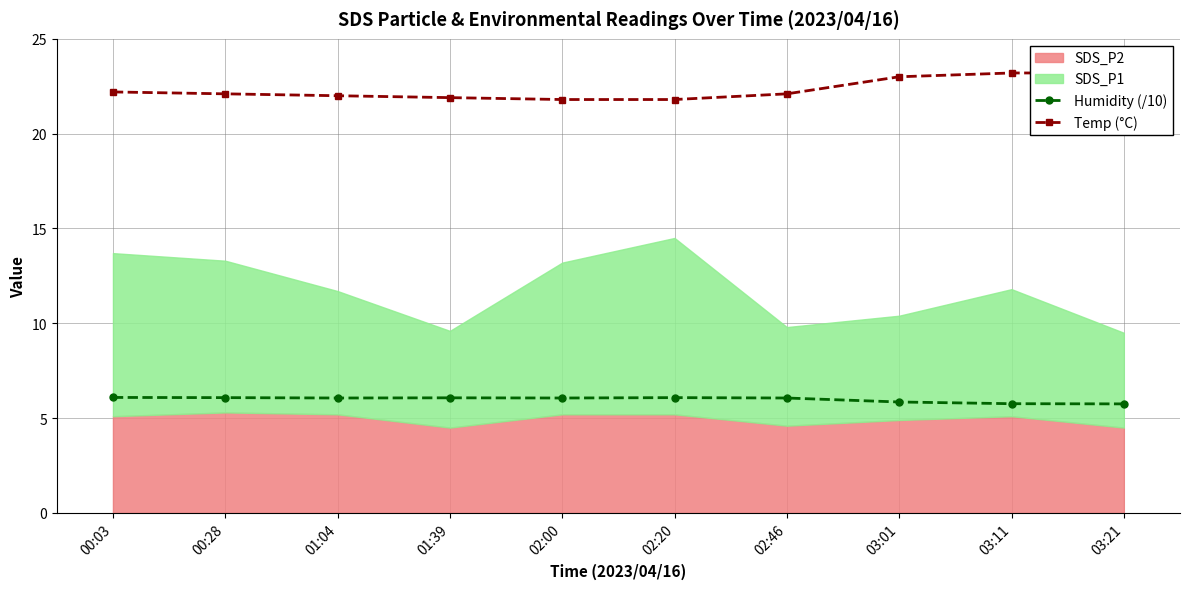

What position from the right is 01:39?

7